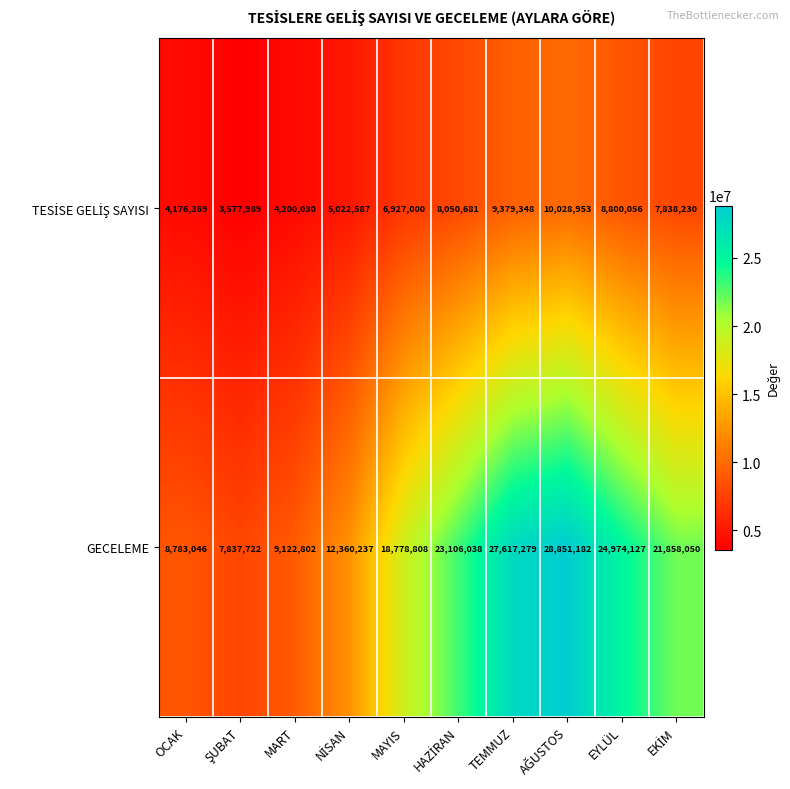

Between MAYIS and TEMMUZ, which series saw the biggest shift?

GECELEME